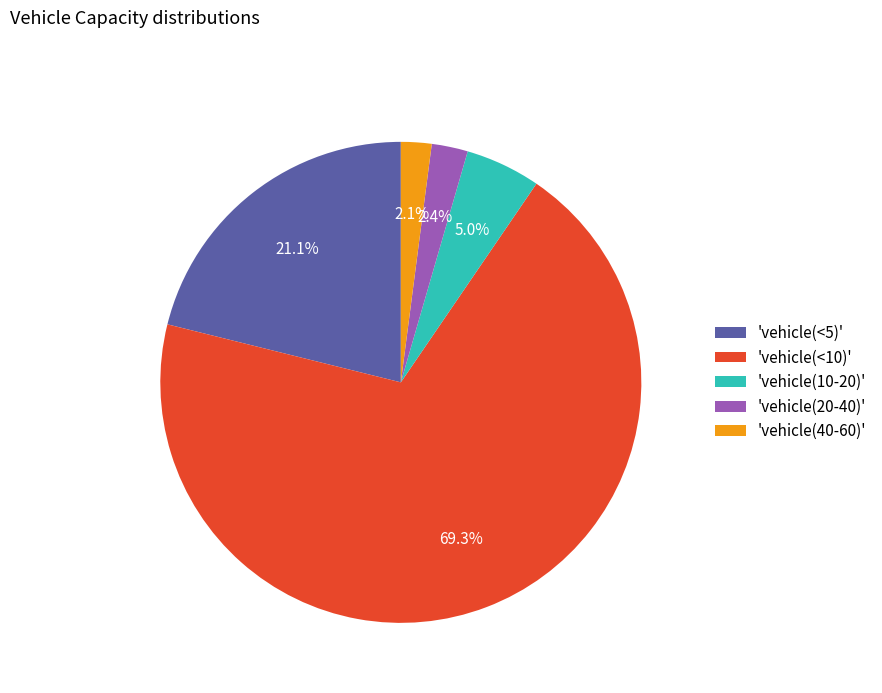

How many slices are in this pie chart?

5